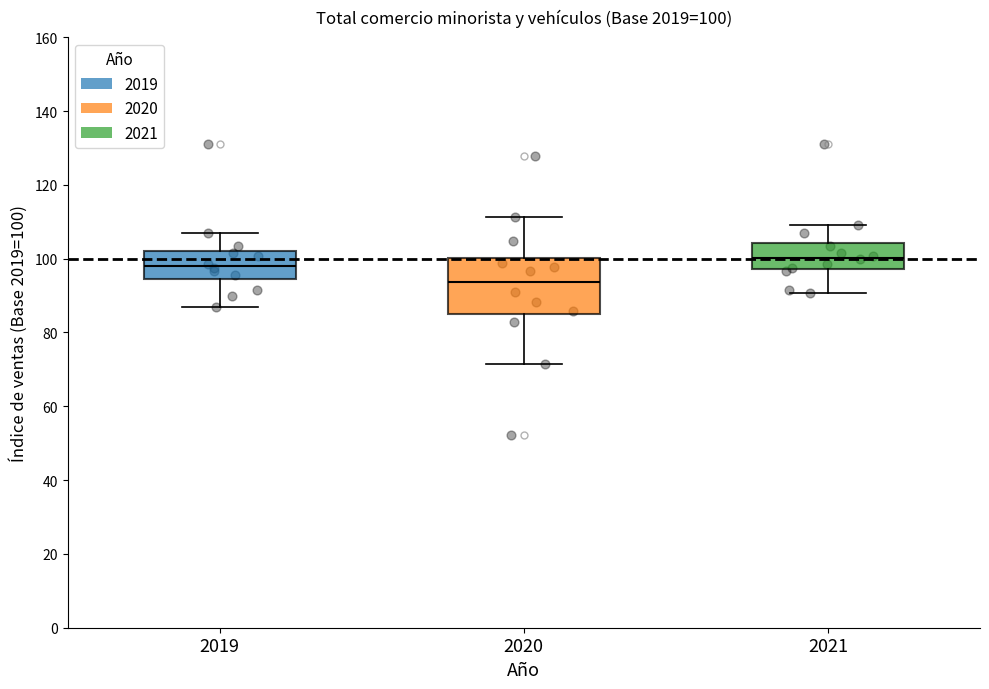

Which box's median line is the lowest?

2020